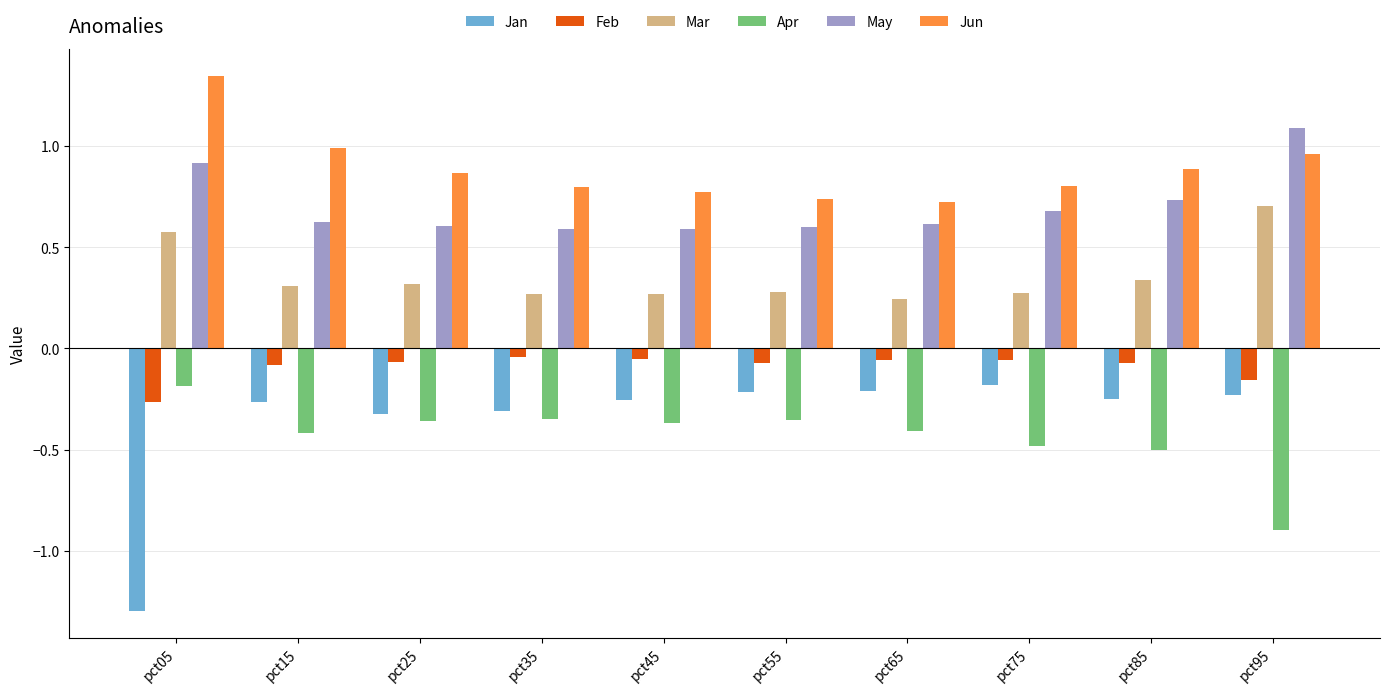

Between pct05 and pct55, which series saw the biggest shift?

Jan